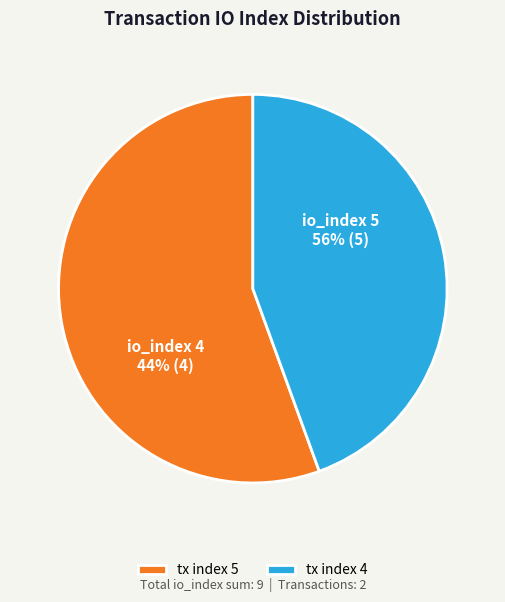

Does tx index 5 represent more than half of the total?

Yes